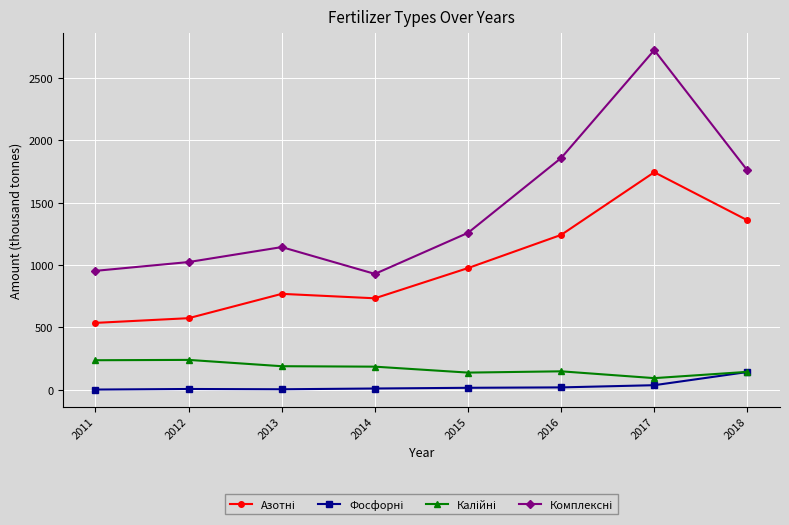

What is the greatest value displayed?

2723.0